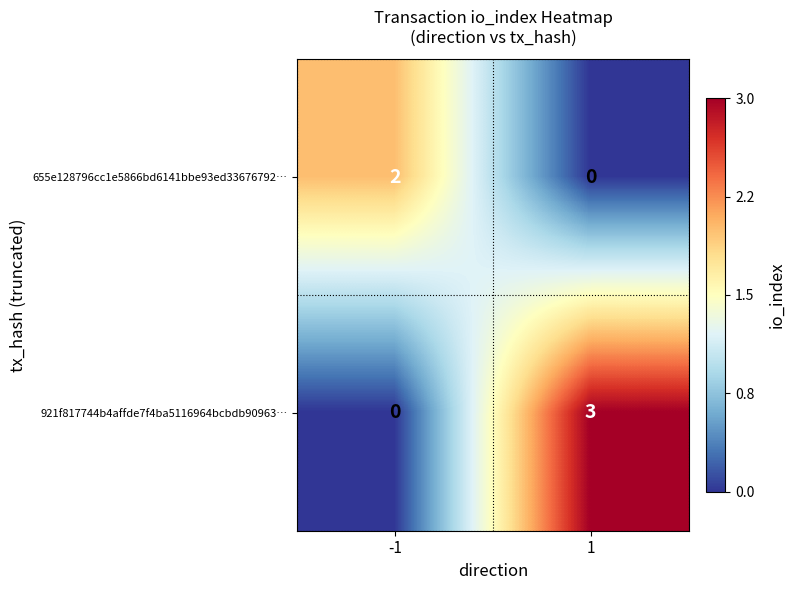

What is the difference between the 921f817744b4affde7f4ba5116964bcbdb90963… values at 1 and -1?

3